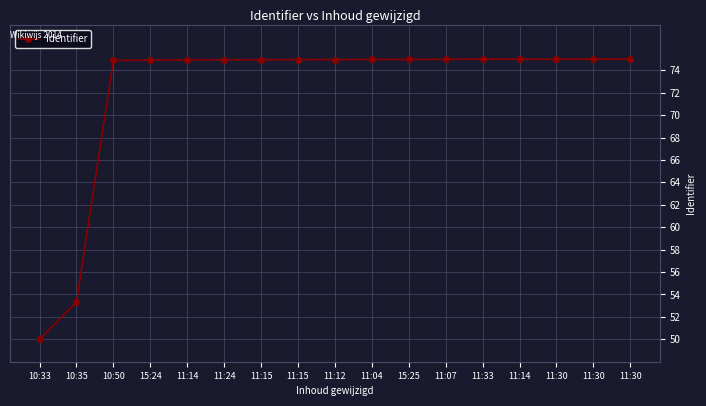

How many lines are shown in the chart?

1